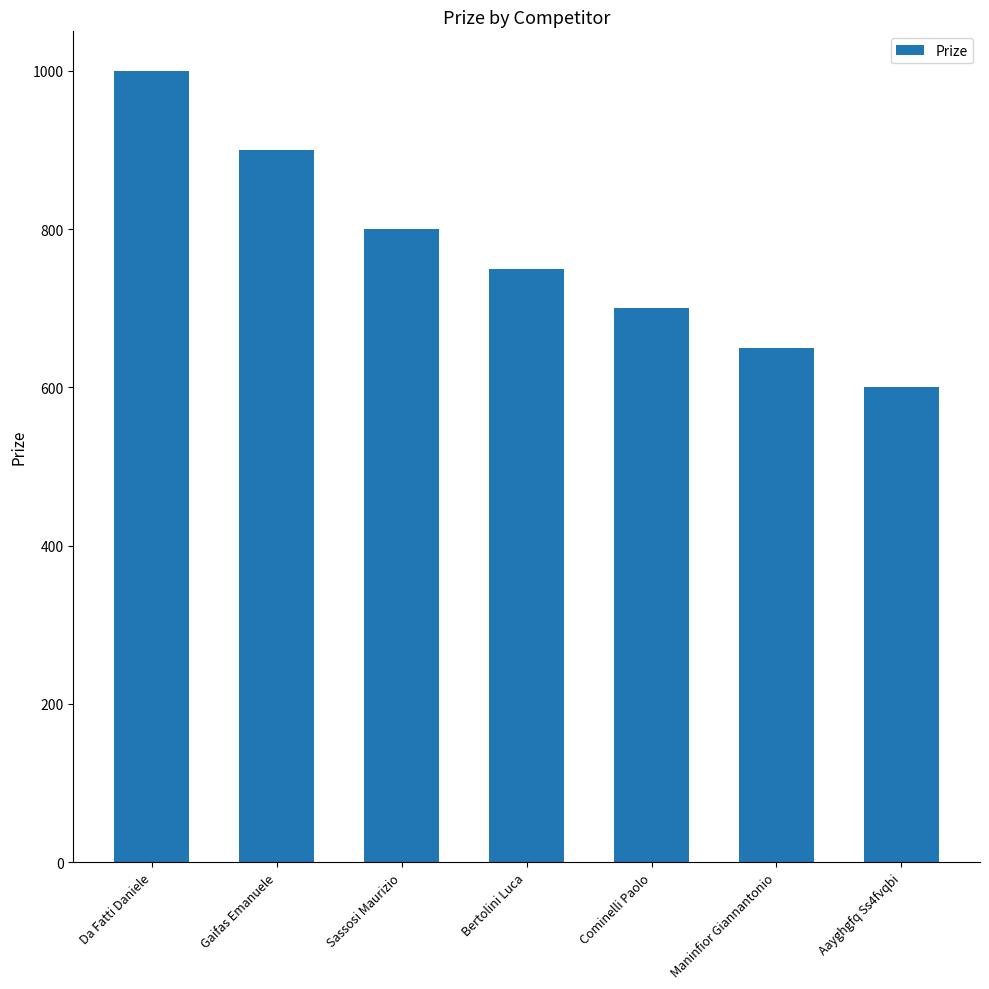

Rank the categories by value from highest to lowest.

Da Fatti Daniele, Gaifas Emanuele, Sassosi Maurizio, Bertolini Luca, Cominelli Paolo, Maninfior Giannantonio, Aayghgfq Ss4fvqbi